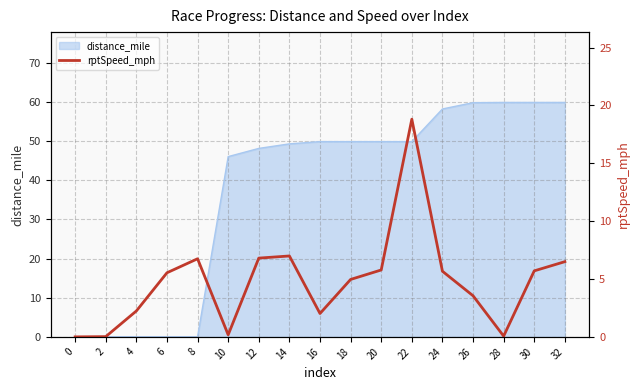

Rank the categories by value from lowest to highest.

0, 2, 28, 10, 16, 4, 26, 18, 6, 24, 30, 20, 32, 8, 12, 14, 22